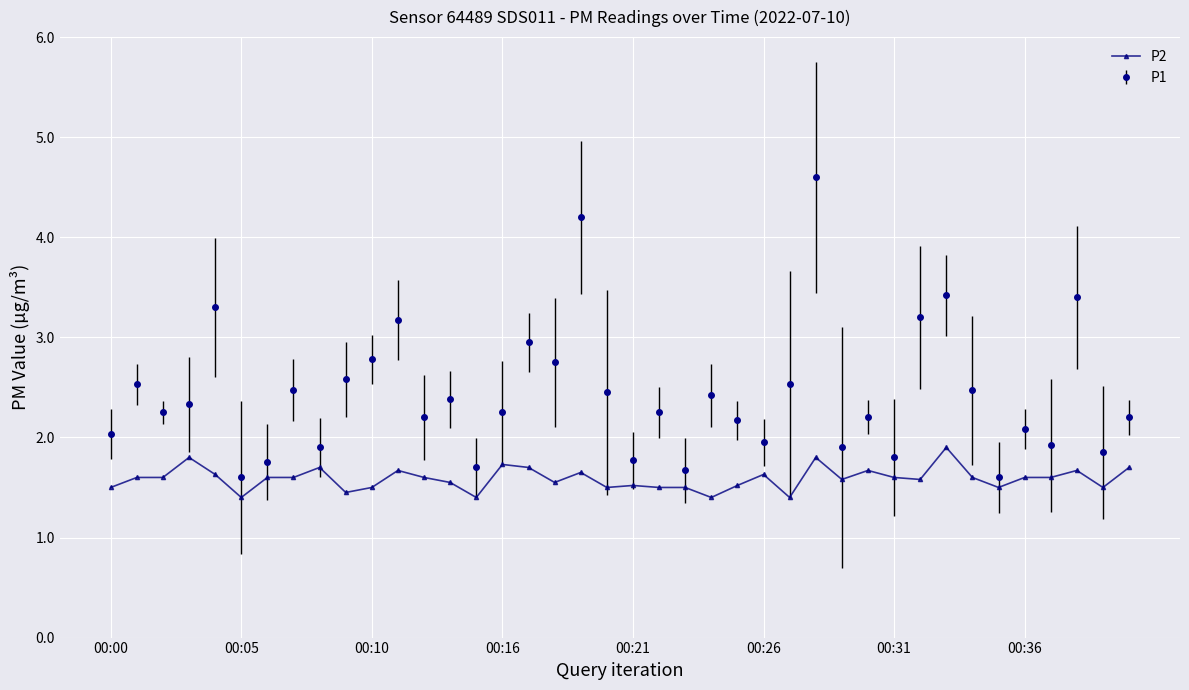

What is the value of the P1 point at the 17th from the left?

3.0